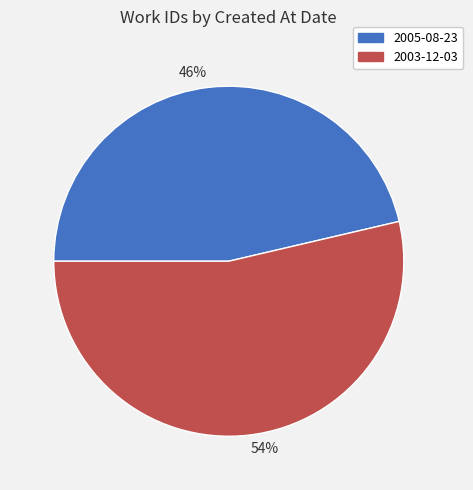

Do 54% and 46% together represent more than half of the pie?

Yes